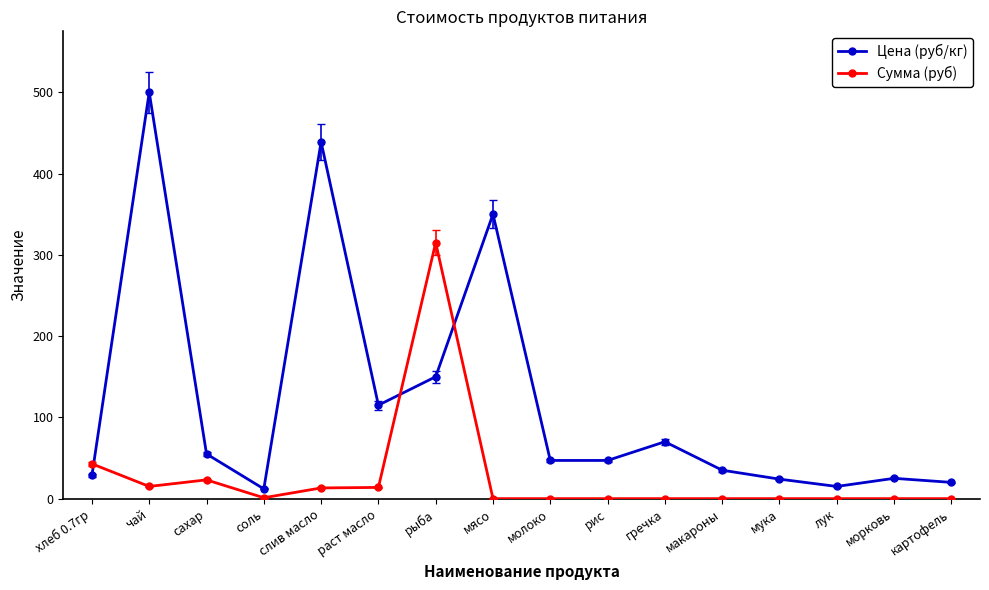

Is it true that Цена (руб/кг) equals 115.0 at раст масло?

True